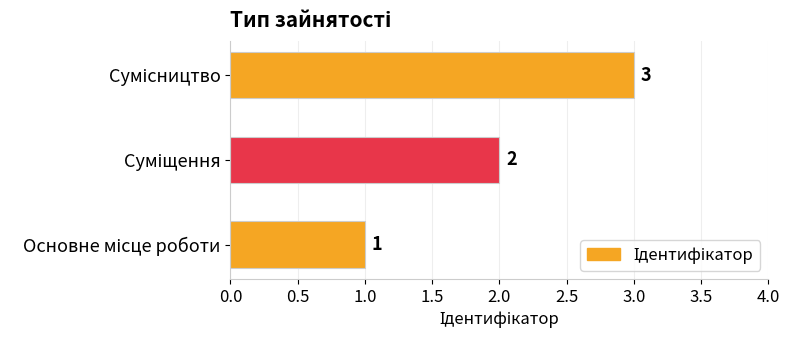

What is the difference between the second highest and minimum values?

1